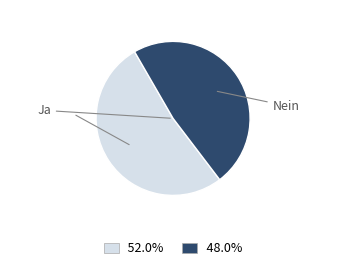

Is it true that Nein is 34% of the pie?

False